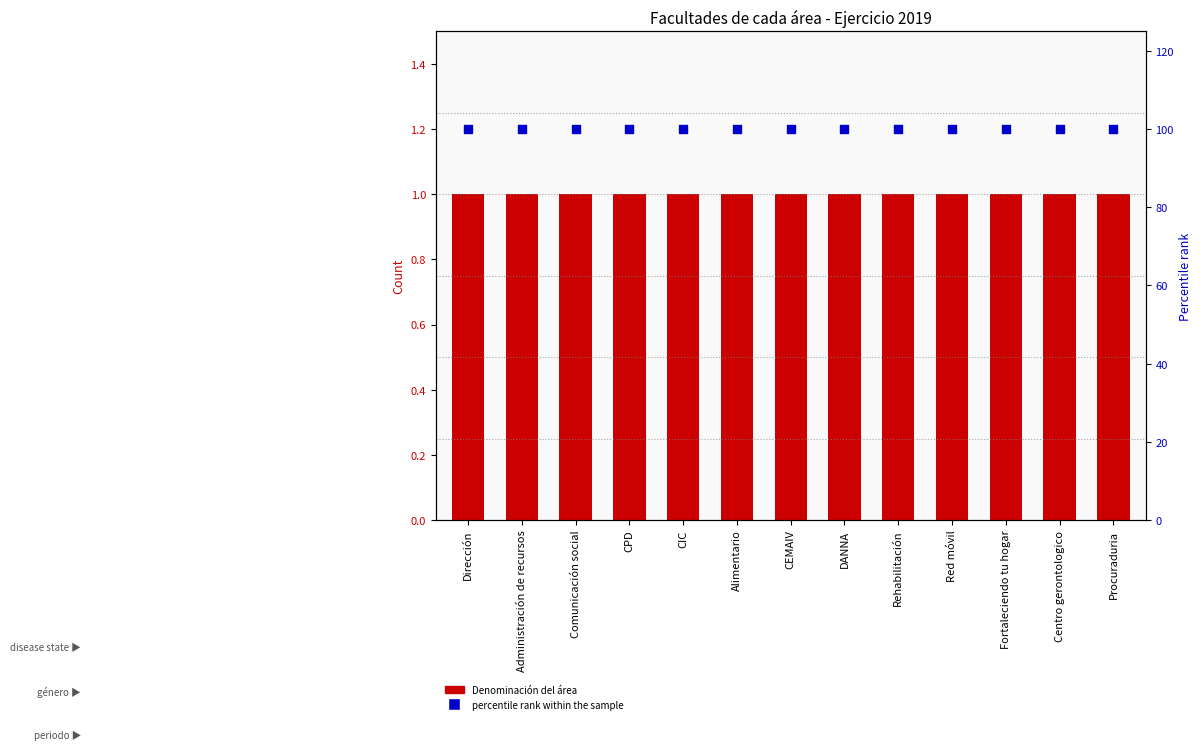

Which series has the largest total across all categories?

percentile rank within the sample